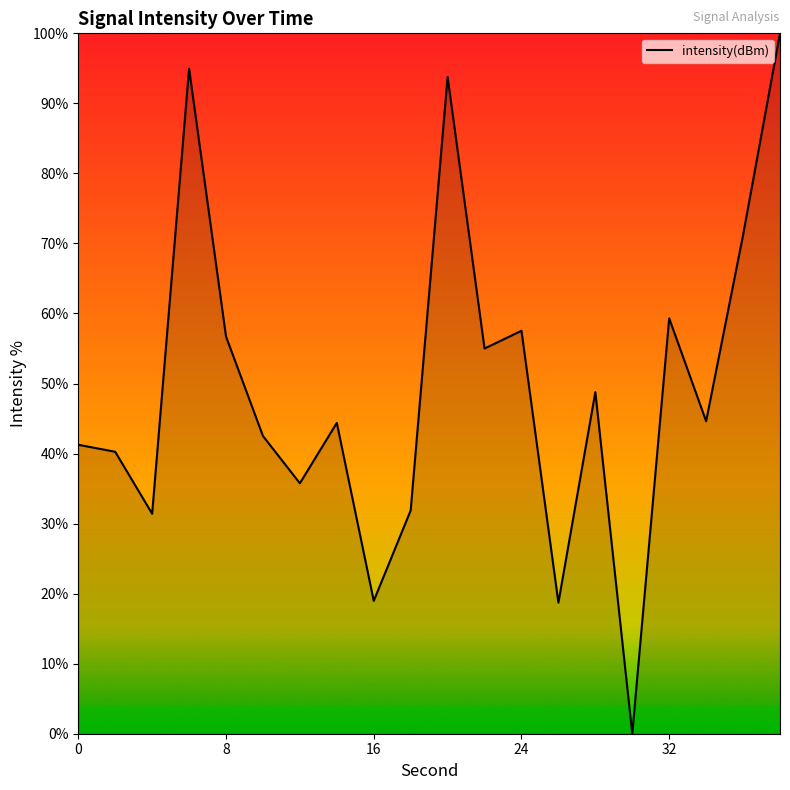

What is the greatest value displayed?

100.0